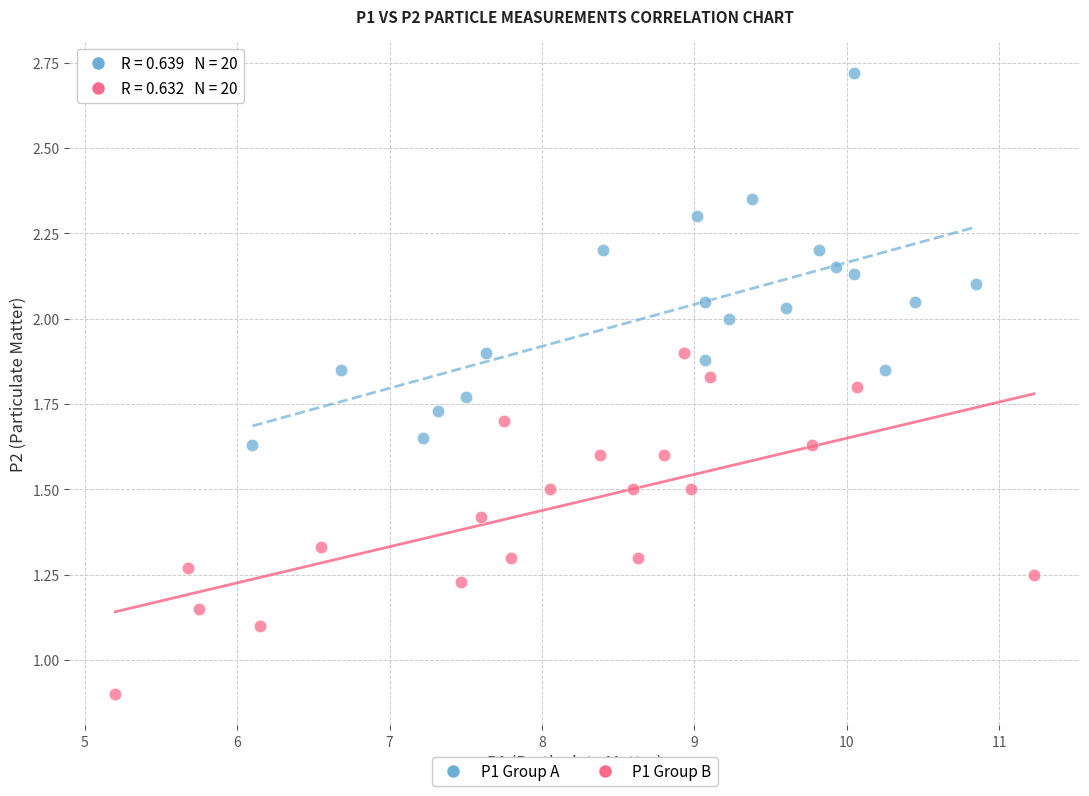

Which series has the largest Y range (max minus min)?

P1 Group A